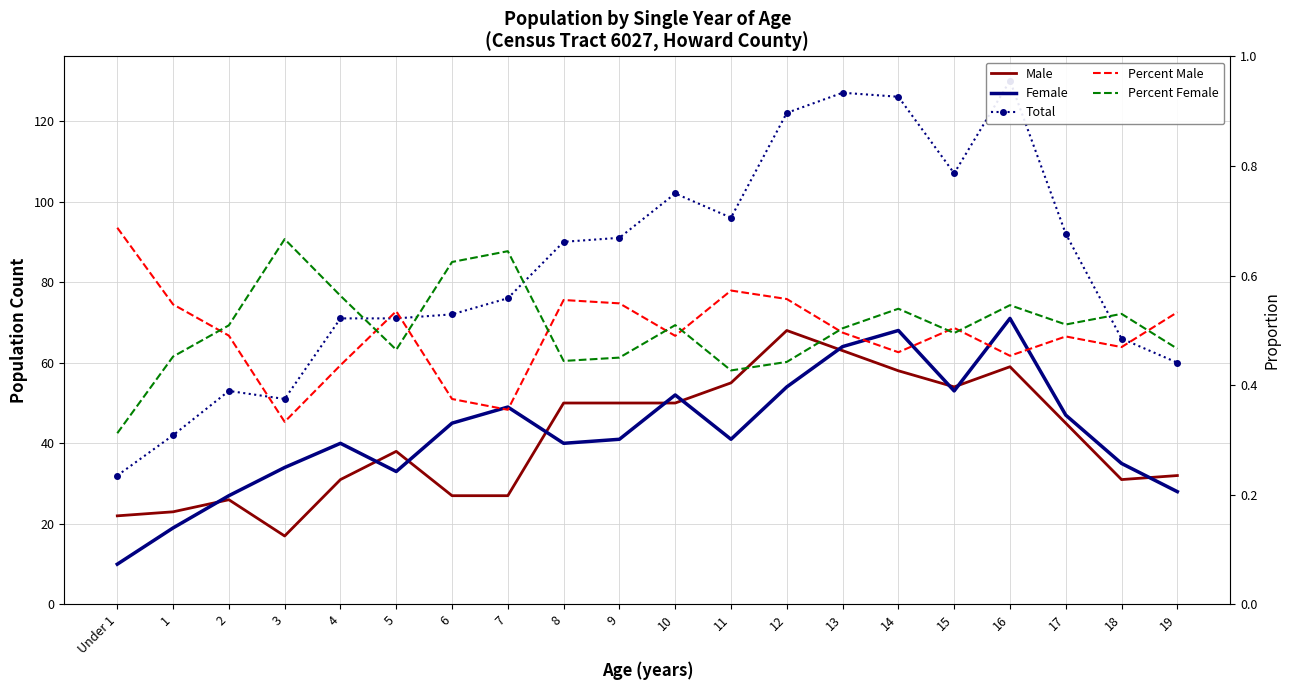

Read the Female value at 1.

19.0